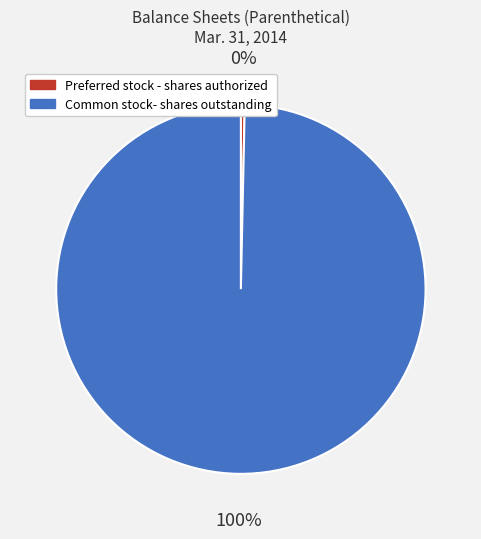

Do Preferred stock - shares authorized and Common stock- shares outstanding together represent more than half of the pie?

Yes